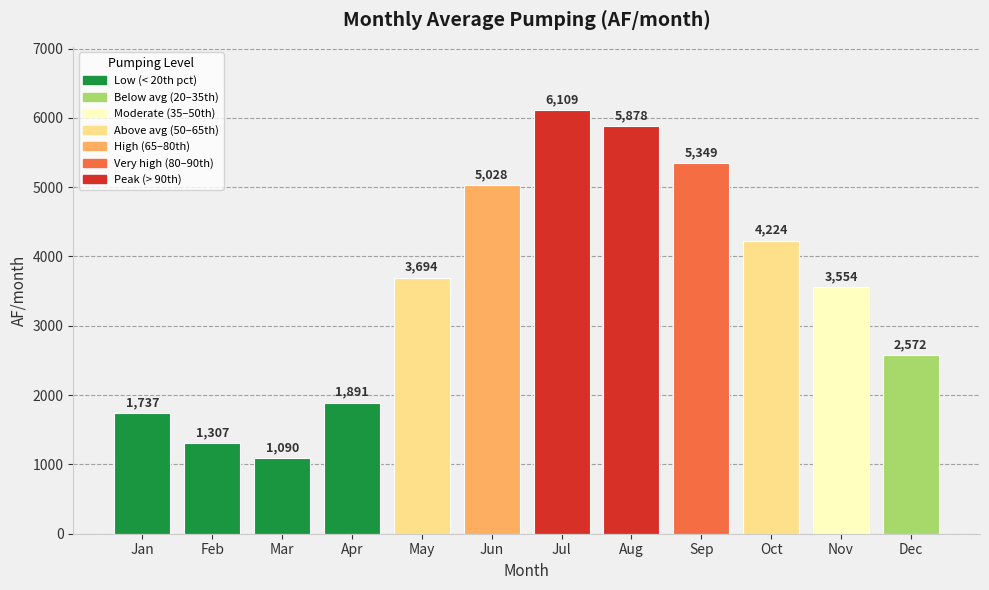

How many distinct data groups are displayed?

1